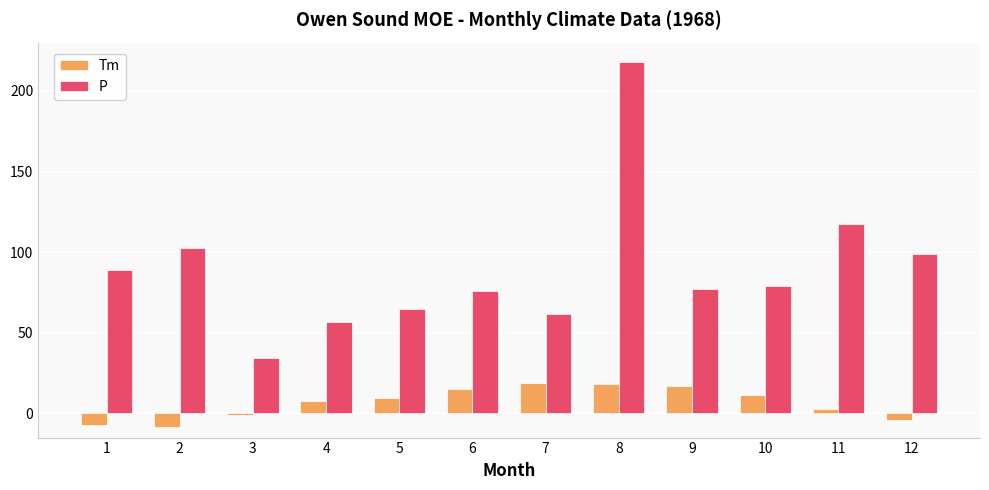

How many categories are shown in the chart?

12